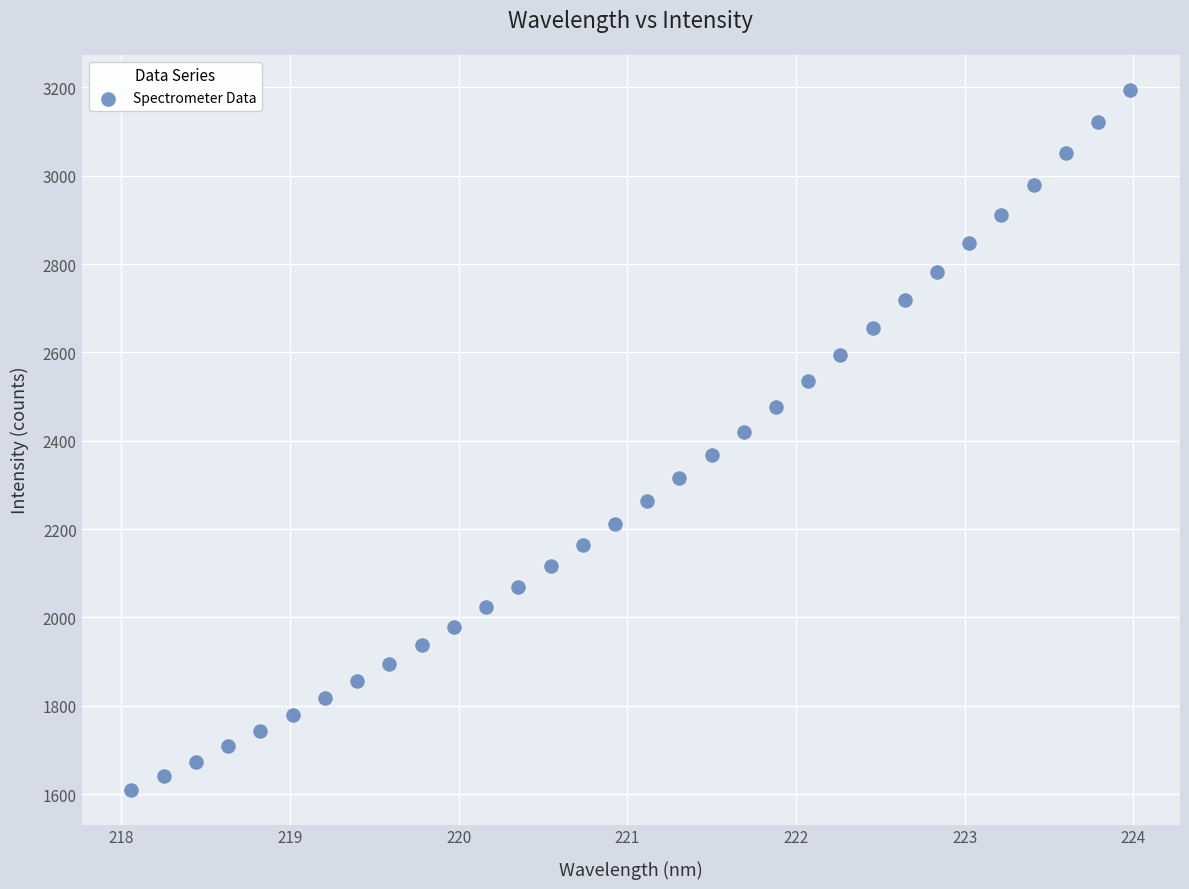

What is the range of X values (max minus min)?

5.9